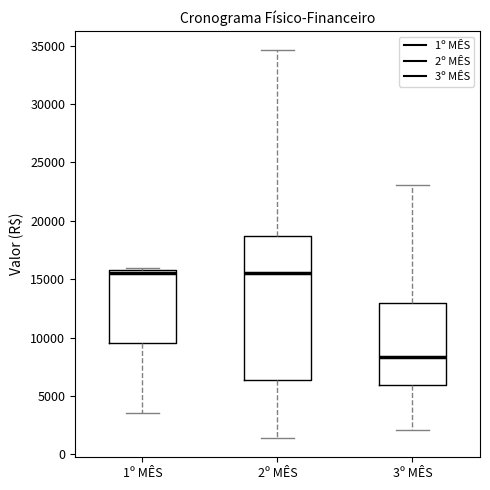

Reading left to right, read every box against the y-axis: the position of its median line, the range the box covers, and the ends of its whiskers. The values are not printed on the chart, so give them approximately, as read against the axis.

1º MÊS: median 15500, box 9500 to 16000, whiskers 3500 to 16000 (just above the box's upper edge)
2º MÊS: median 15500, box 6500 to 18500, whiskers 1500 to 34500
3º MÊS: median 8500, box 6000 to 13000, whiskers 2000 to 23000